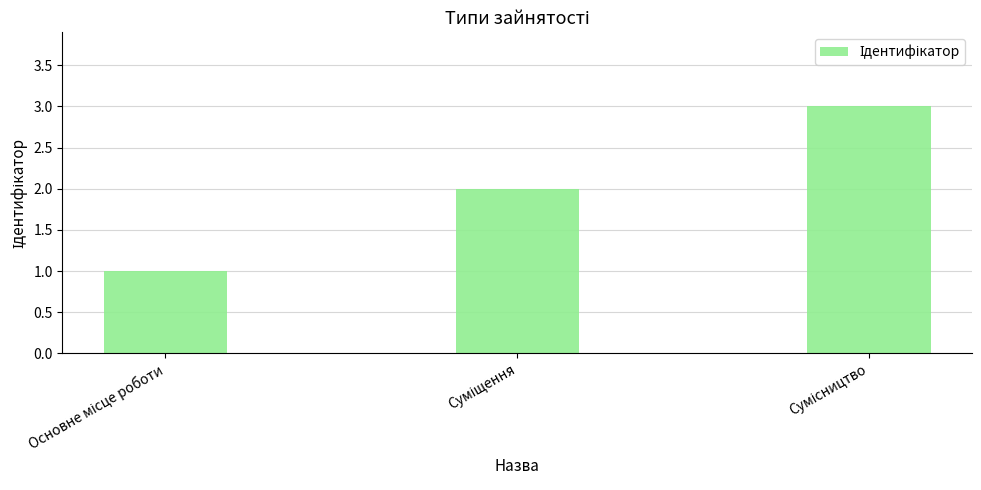

What is the maximum value shown in the chart?

3